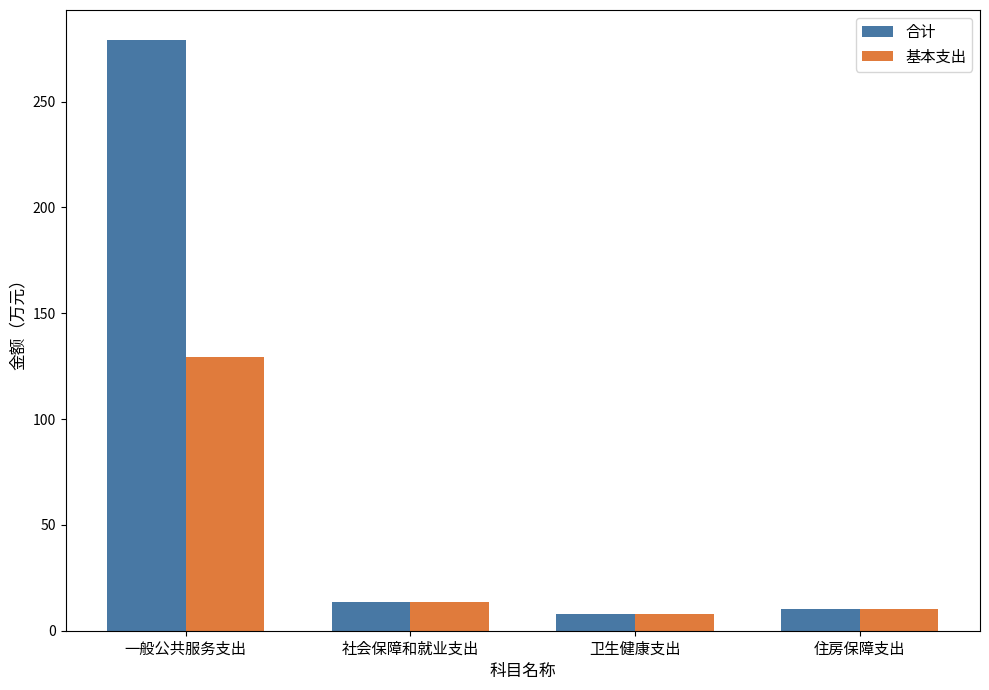

The value of 基本支出 at 一般公共服务支出 is 198.0. True or false?

False